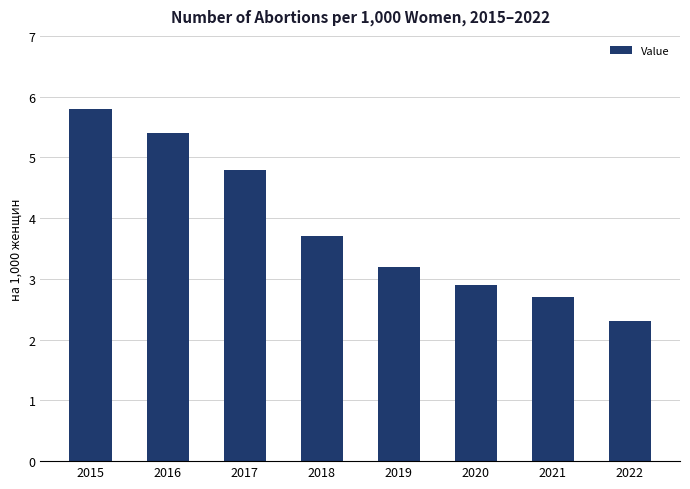

Is it true that the value at 2018 is 3.7?

True